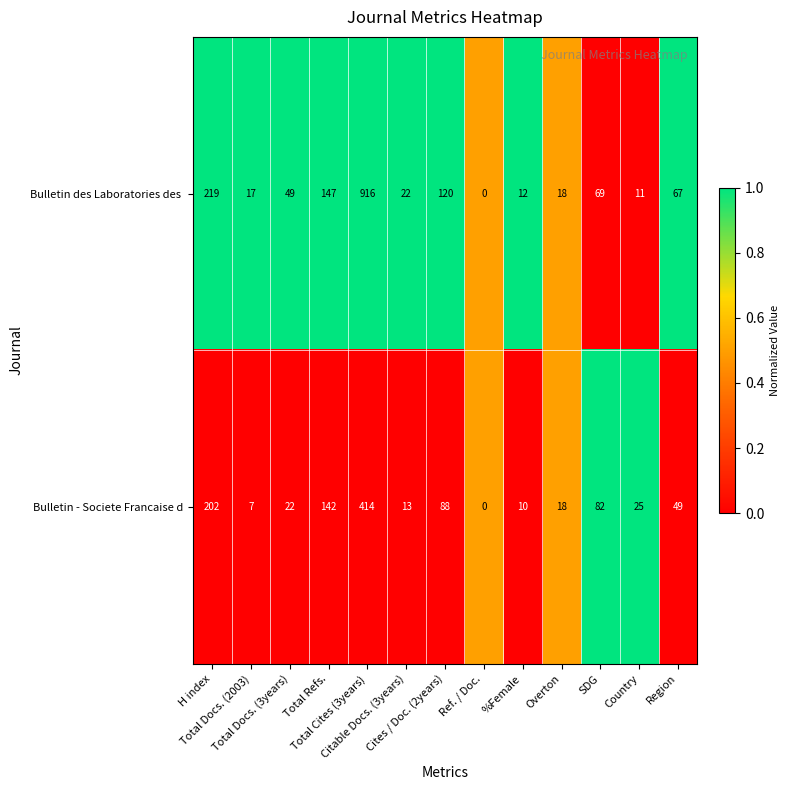

At how many categories does at least one series exceed 45?

7